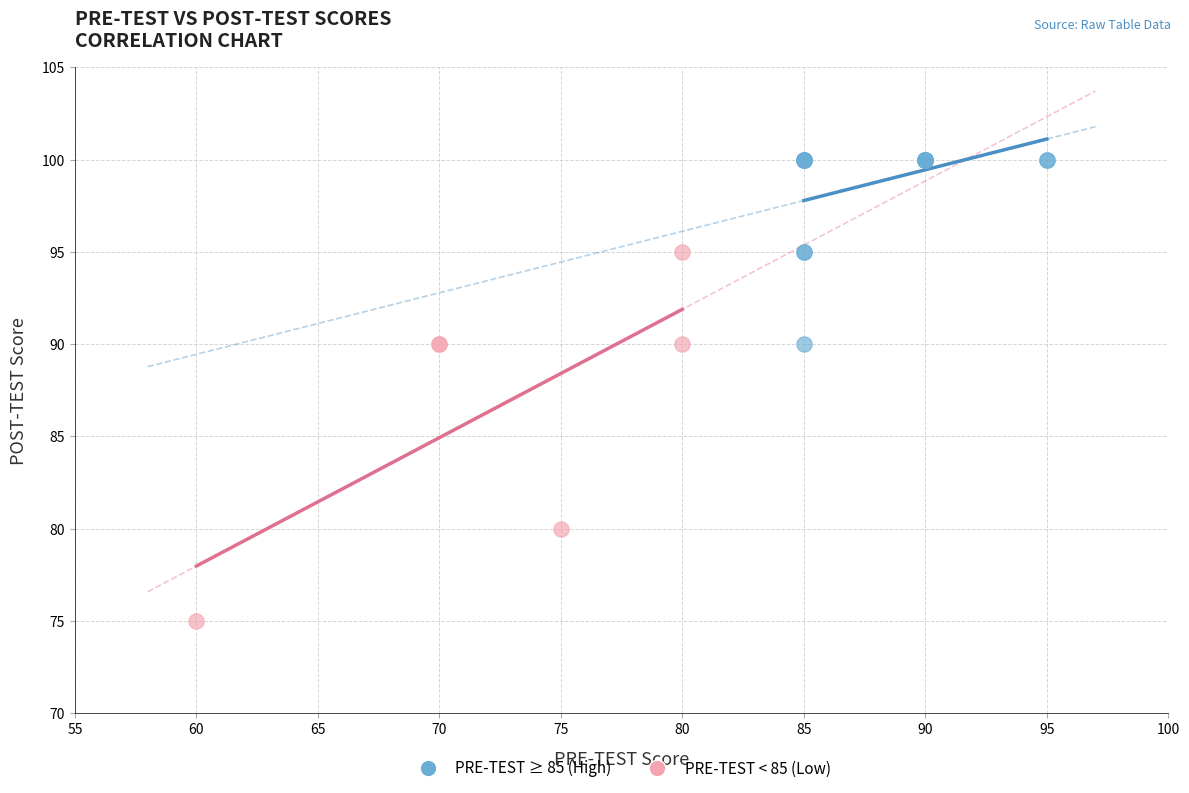

Which series contains the lowest Y value?

PRE-TEST < 85 (Low)